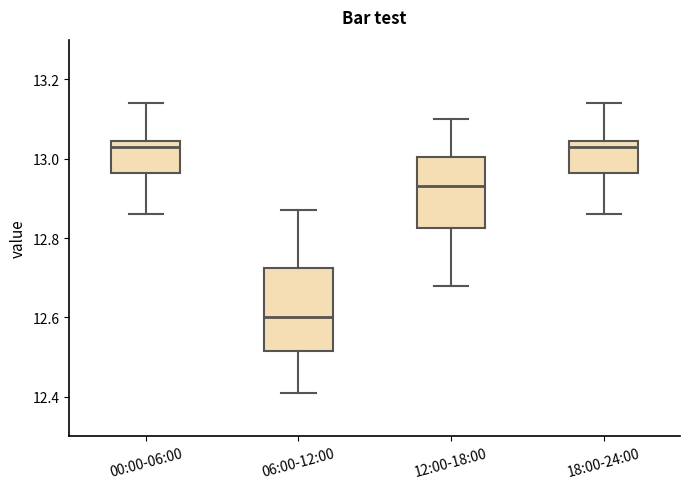

Comparing the boxes themselves (not the whiskers), which one is the tallest?

06:00-12:00